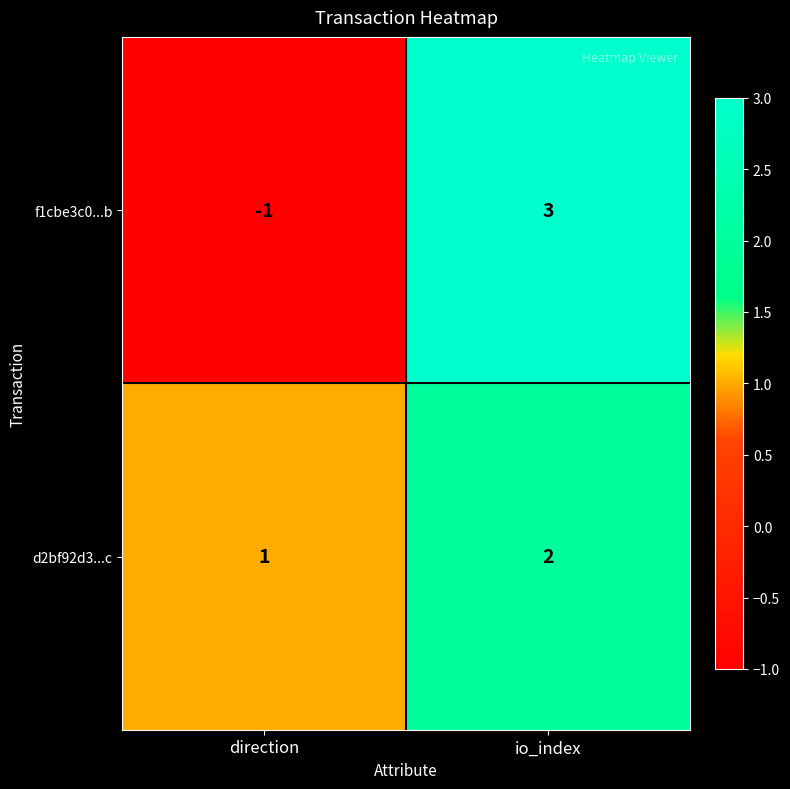

Which series has the widest spread of values?

f1cbe3c0...b